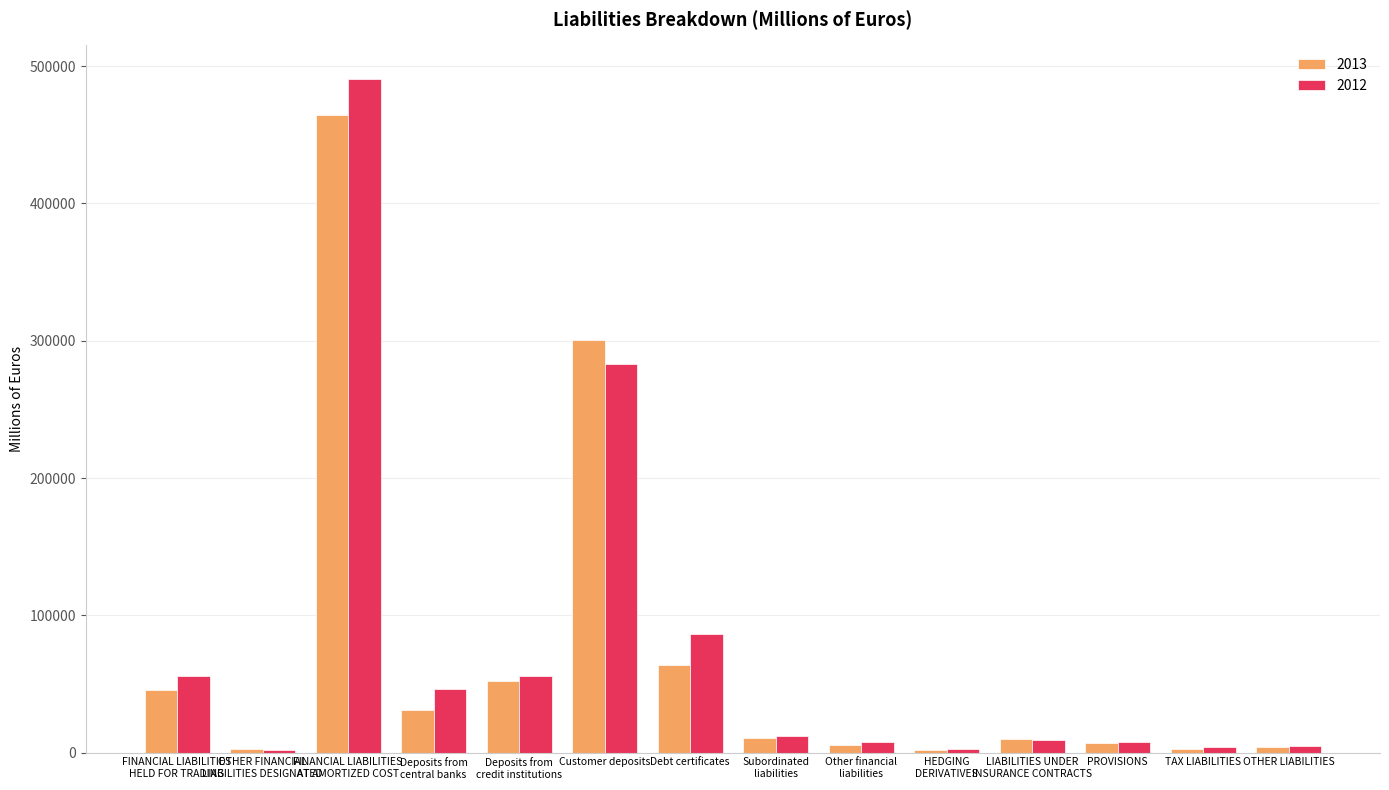

The value of 2013 at FINANCIAL LIABILITIES
HELD FOR TRADING is 45648. True or false?

True